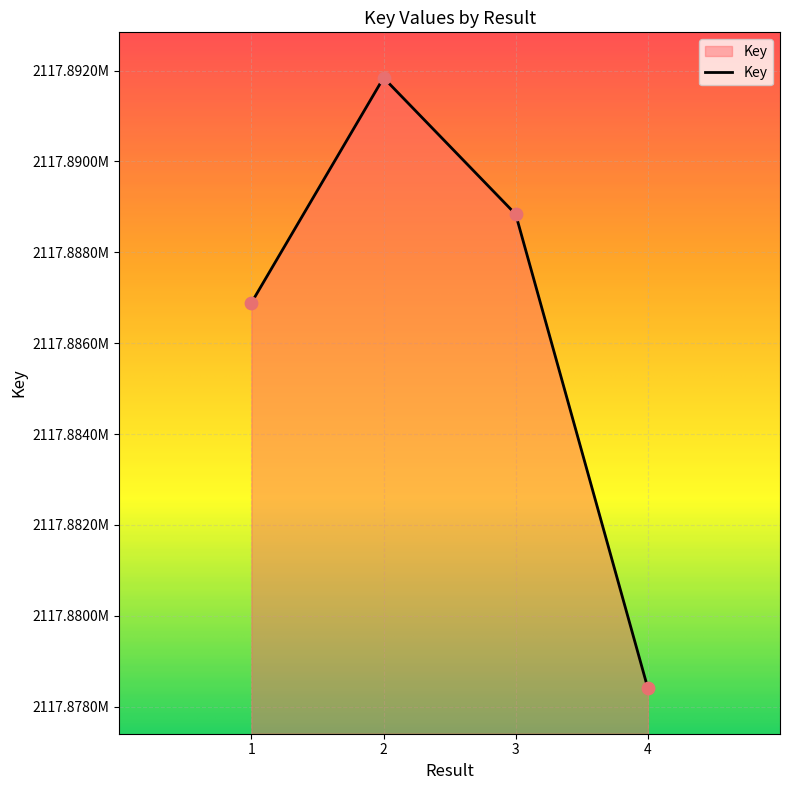

Approximately how many times larger is the value at 3 compared to 2?

1.0